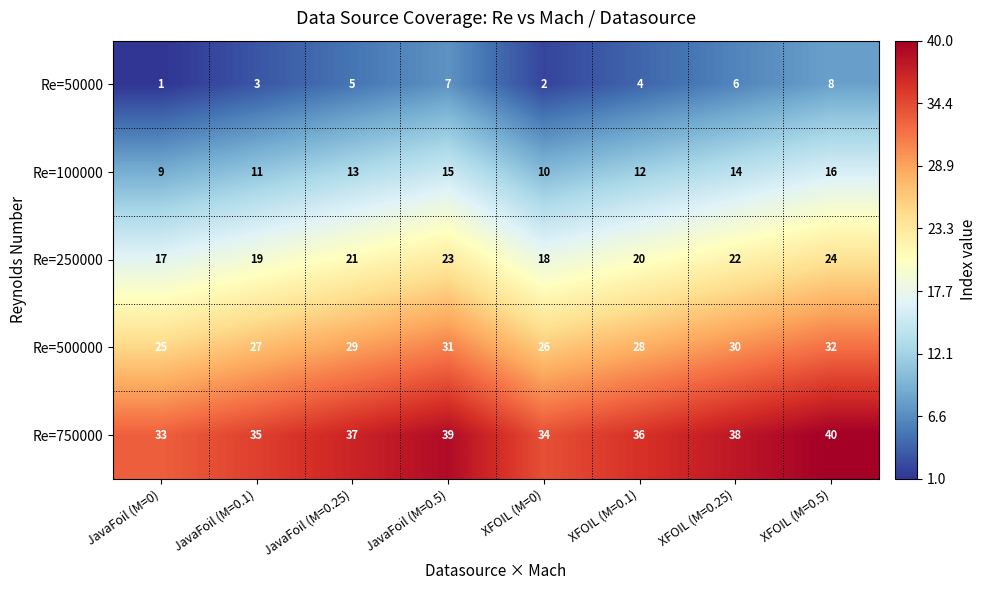

List the series in order of their peak value, highest first.

Re=750000, Re=500000, Re=250000, Re=100000, Re=50000